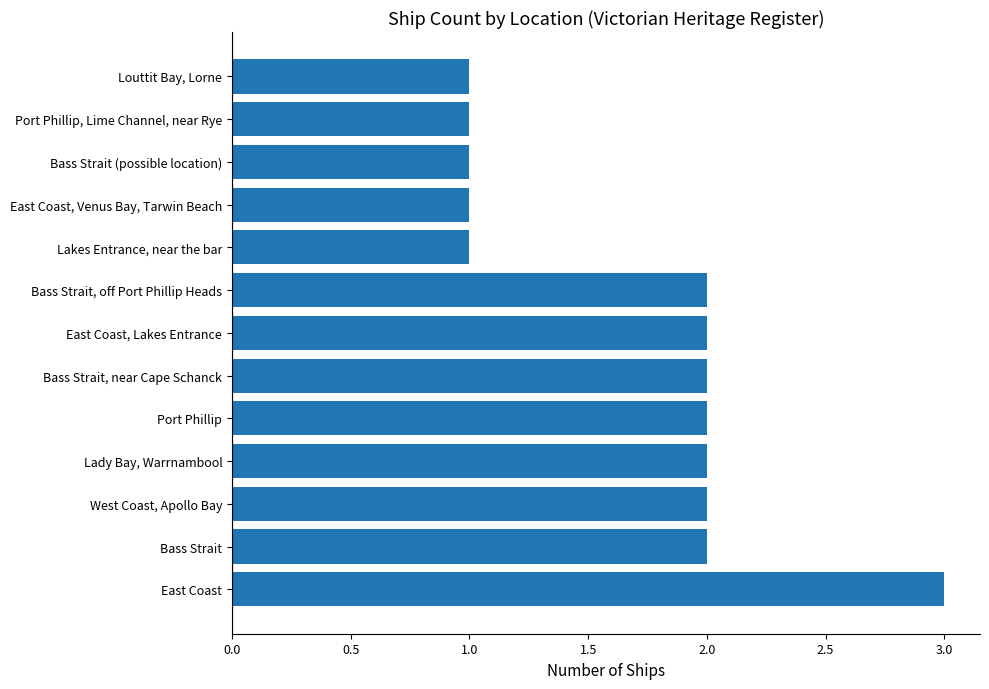

Which category has the highest value across all series?

East Coast